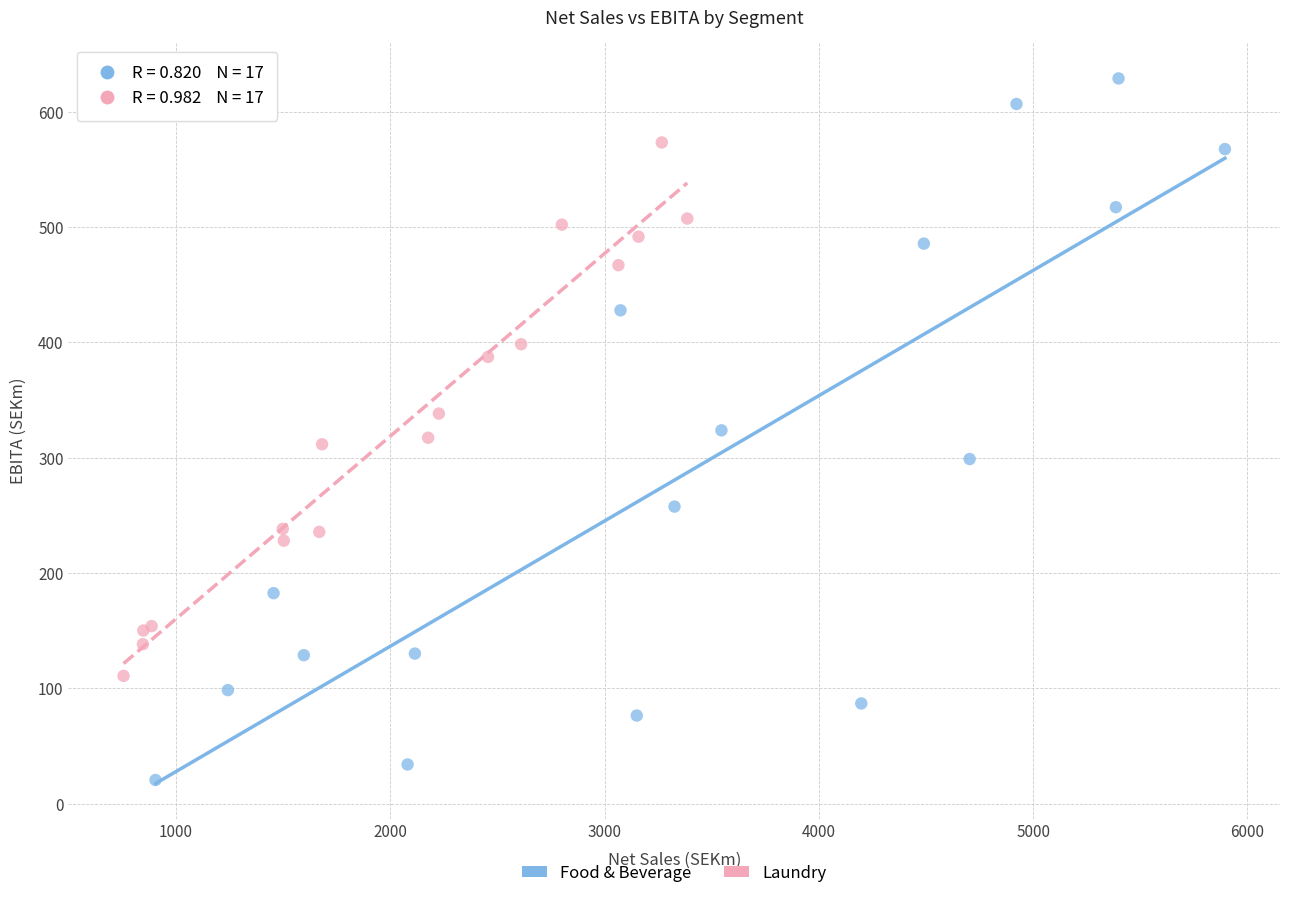

Which series has the widest spread of Y values?

Food & Beverage